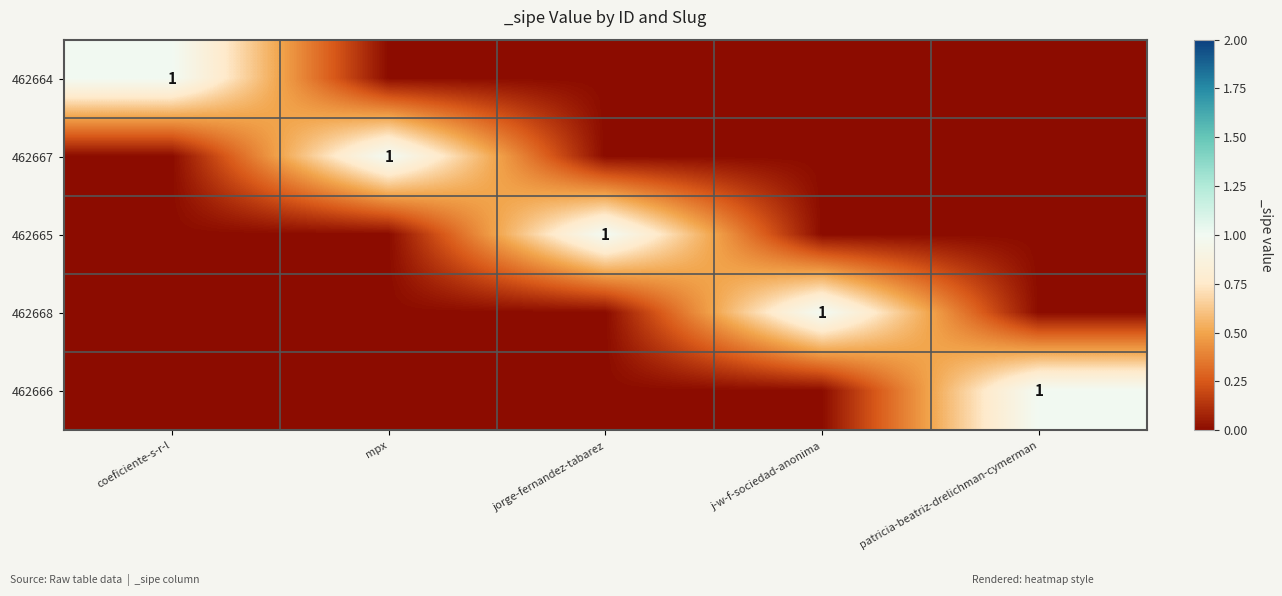

At which category is the sum across all series the highest?

coeficiente-s-r-l